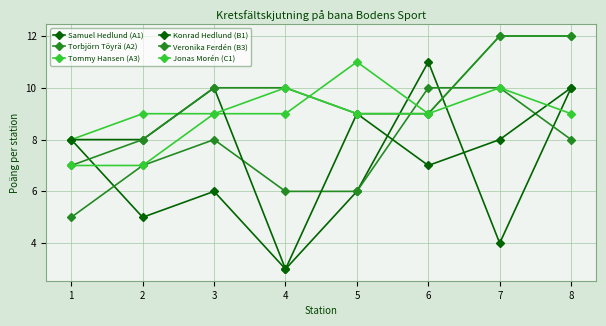

How many distinct data groups are displayed?

6